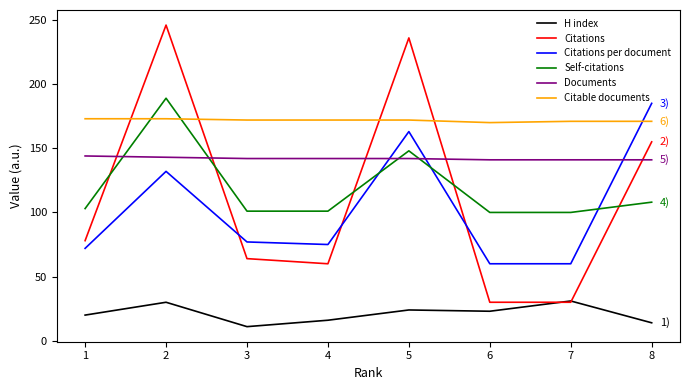

What is the minimum value for Citations per document?

60